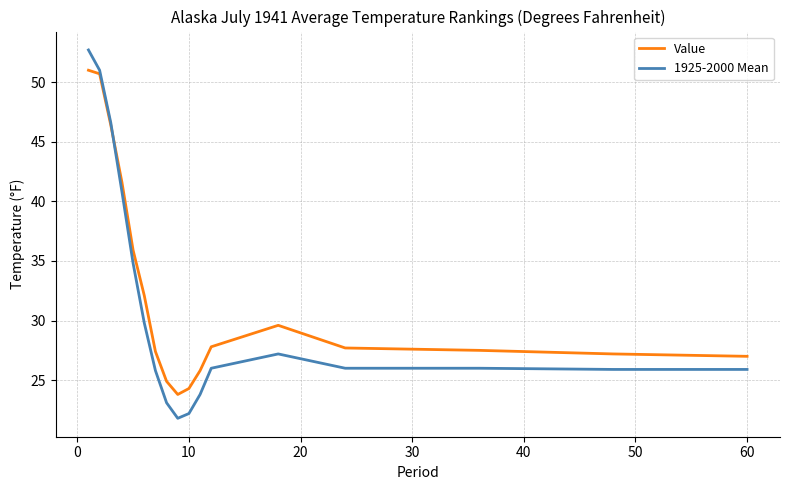

Does the chart display data point markers on the line(s)?

No